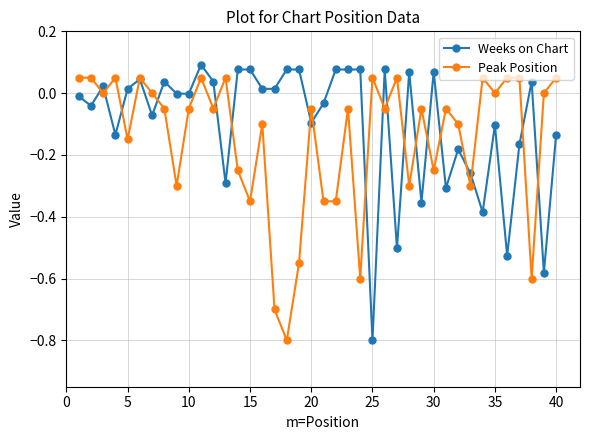

Which series has the largest total across all categories?

Weeks on Chart